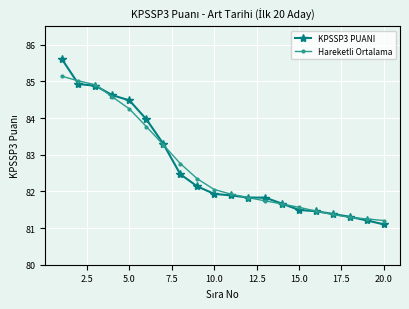

What is the average value of the Hareketli Ortalama series?

82.7